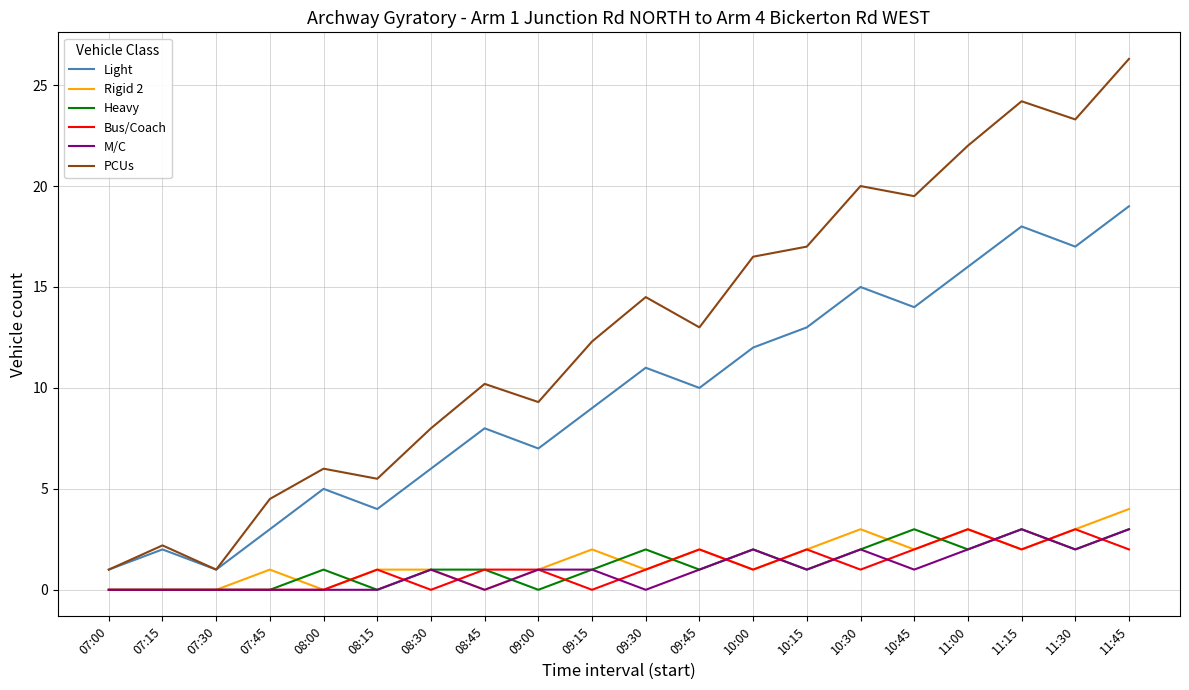

Which series changed the most between 07:15 and 08:00?

PCUs